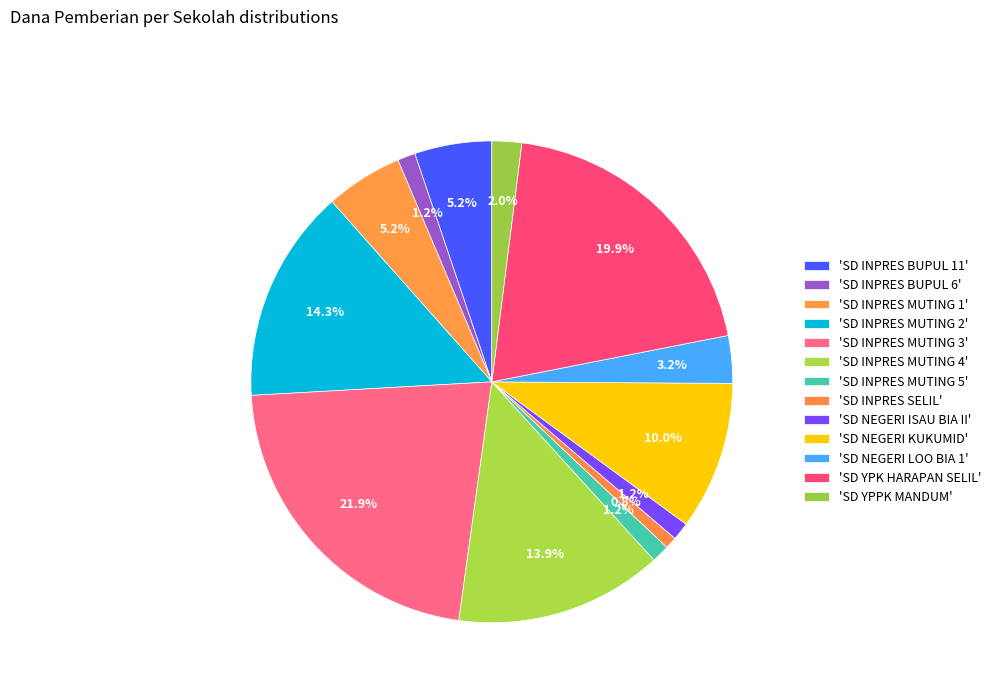

How many segments does this pie chart have?

13